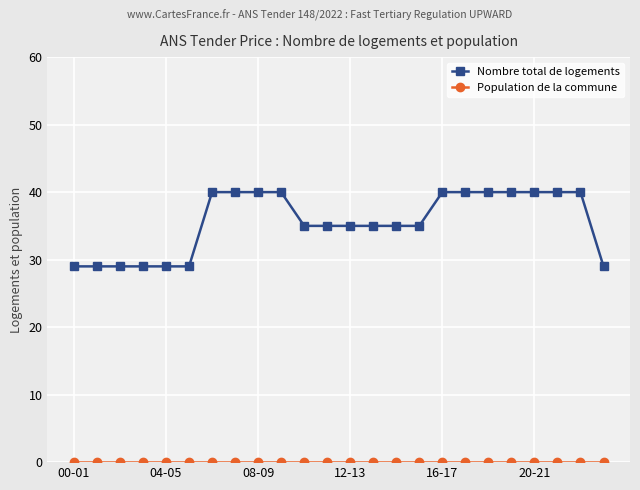

What is the highest value of the Nombre total de logements series?

40